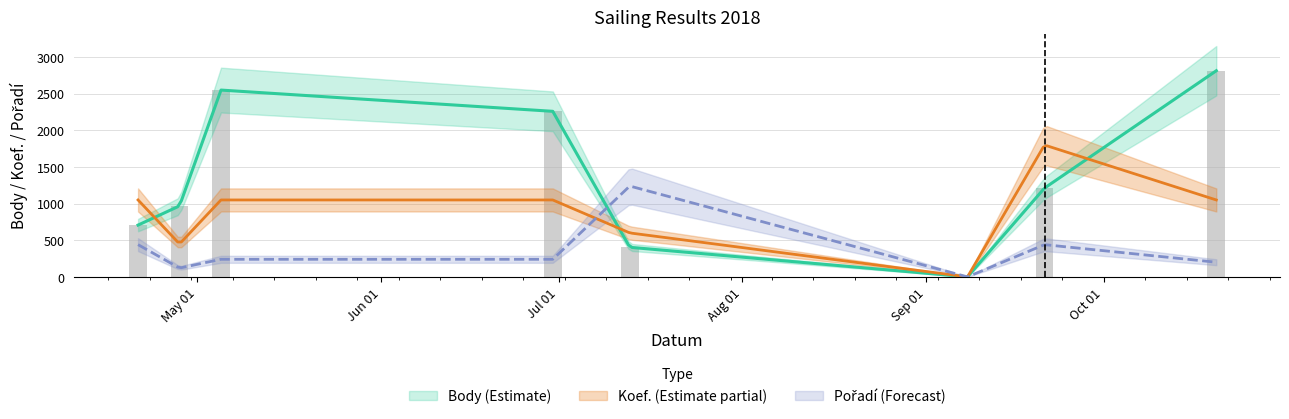

Between 2018-09-08 and 2018-10-20, which is larger?

2018-10-20